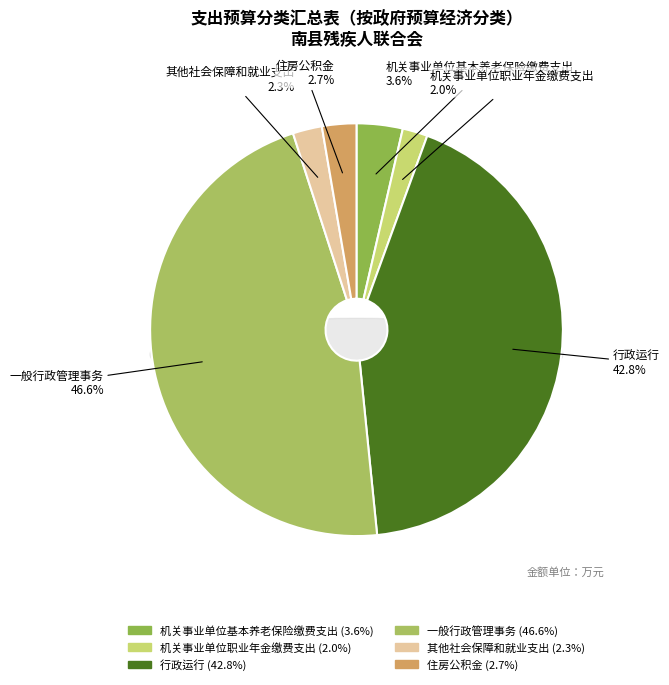

To the nearest percent, what is the difference between the largest and smallest slice percentages?

45%